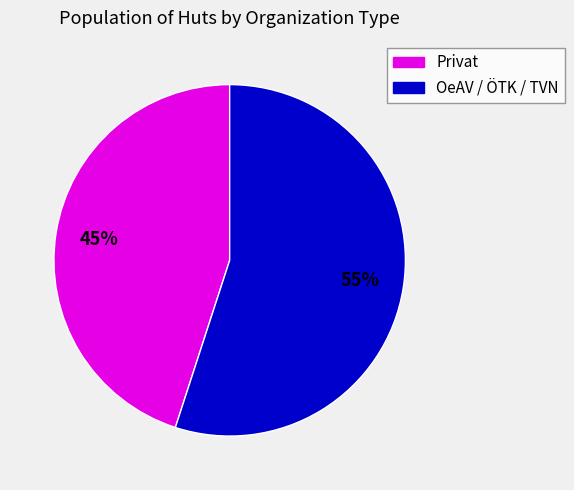

How many slices are in this pie chart?

2